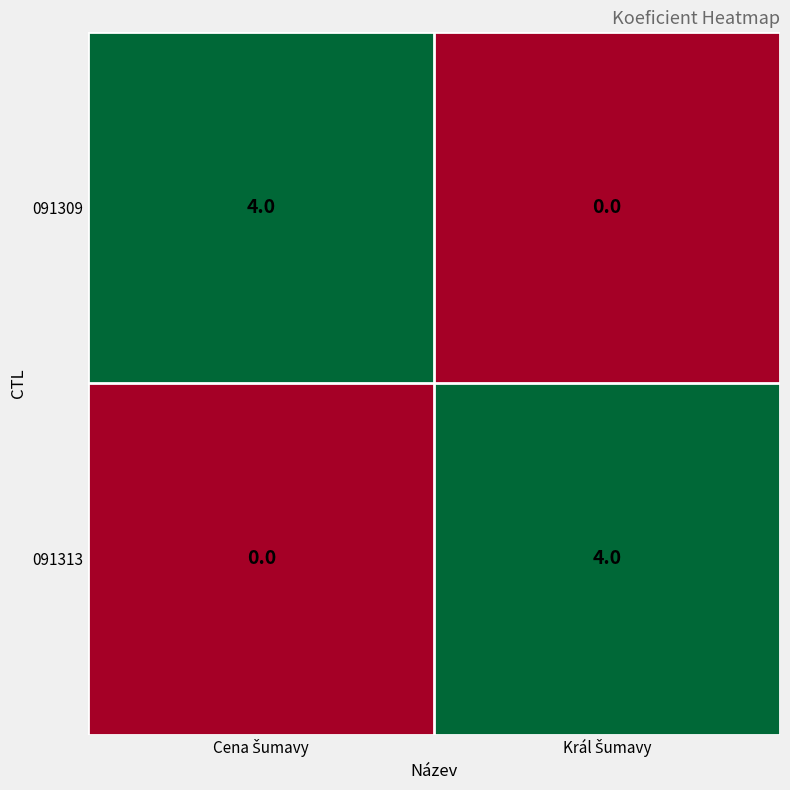

What is the maximum value for 091313?

4